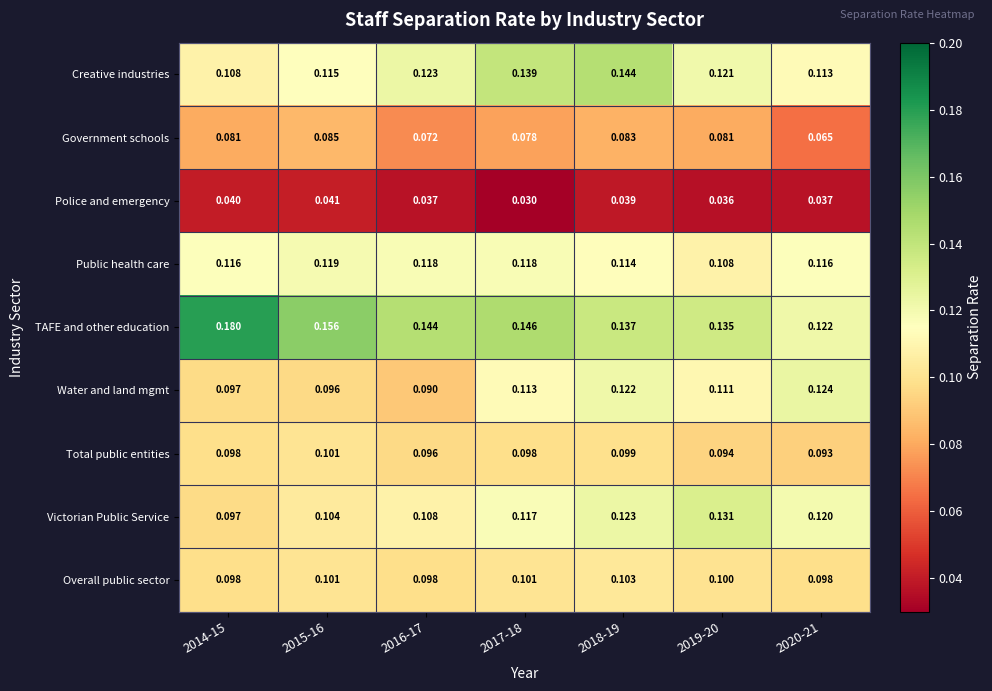

Which series changed the most between 2017-18 and 2020-21?

Creative industries